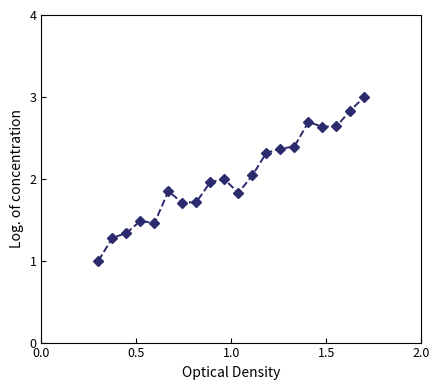

What is the smallest value displayed?

1.0